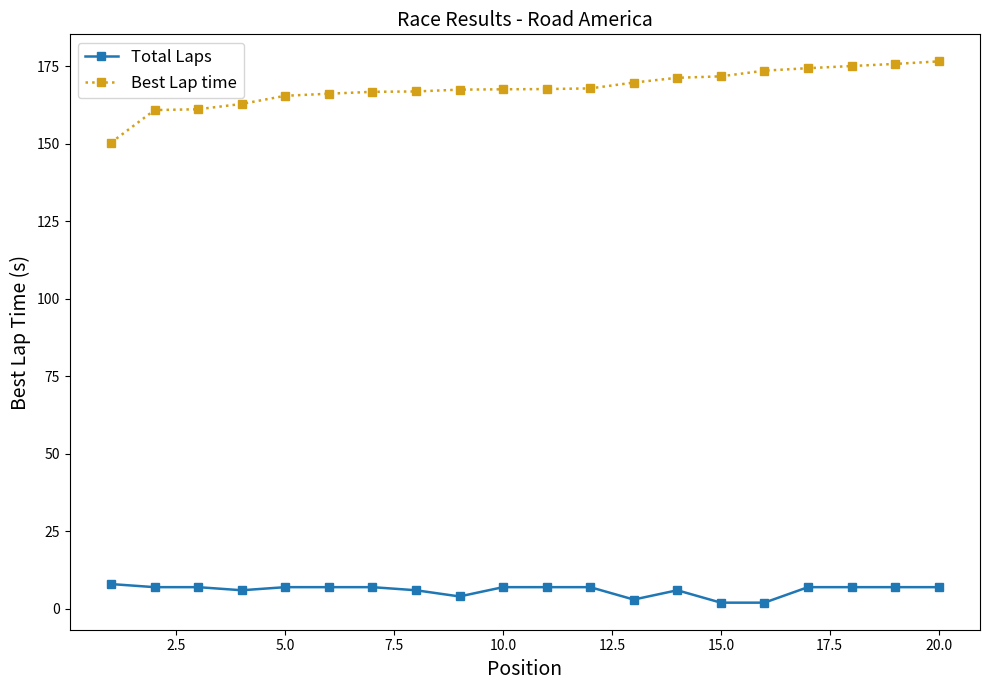

What is the greatest value displayed?

176.6